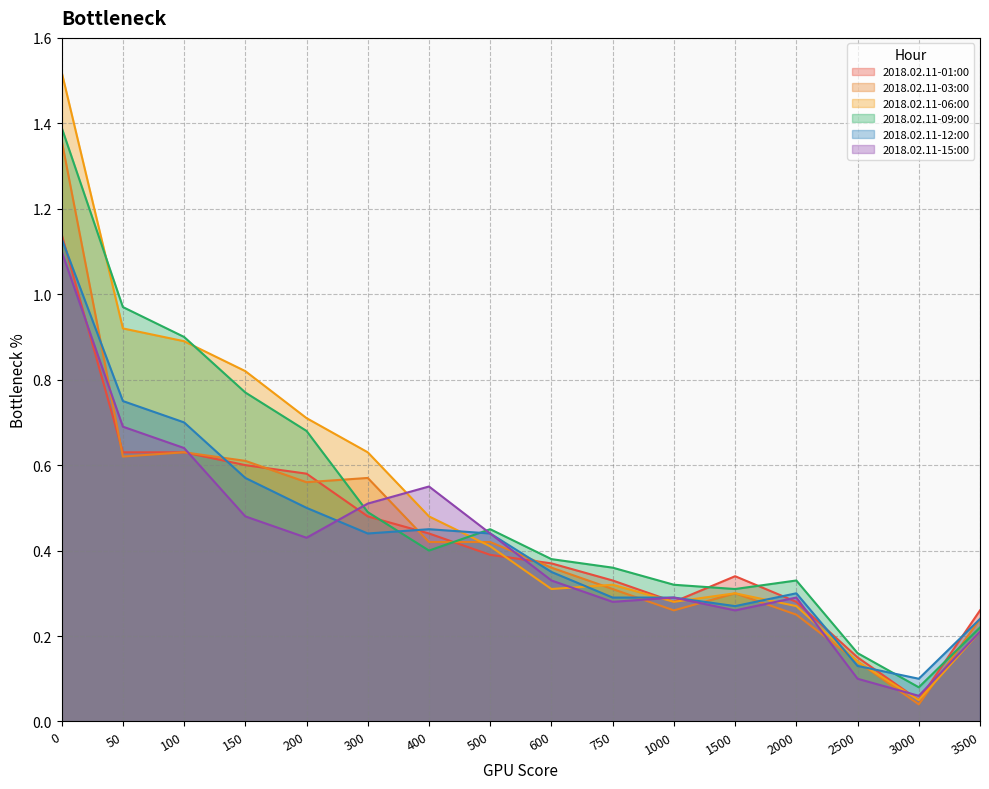

What is the value of the 2018.02.11-09:00 point at the 9th from the left?

0.4